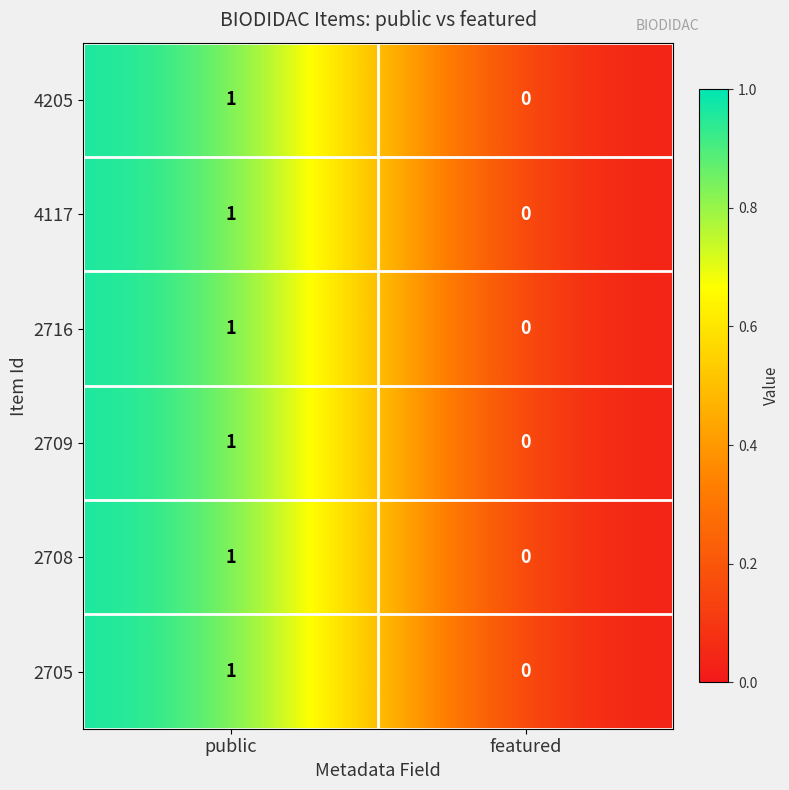

Where is 2716 nearest to the value 0?

featured